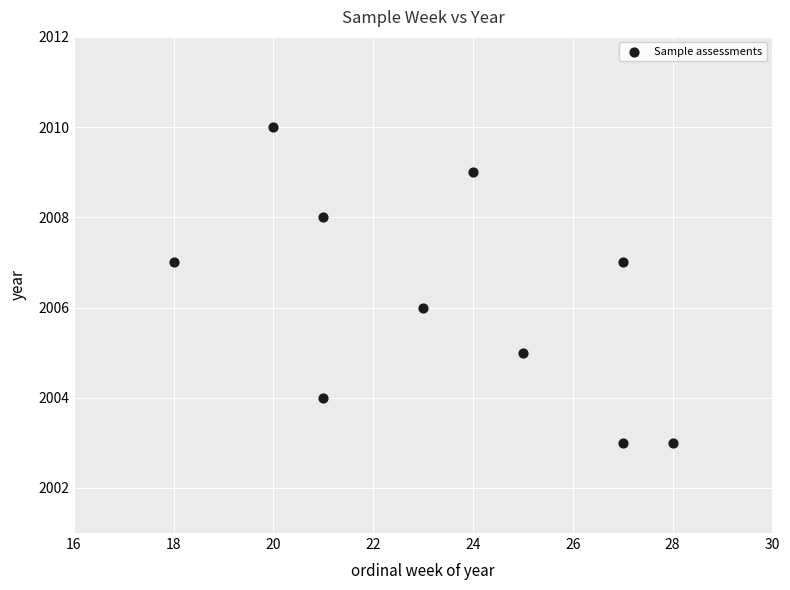

What is the range of X values (max minus min)?

10